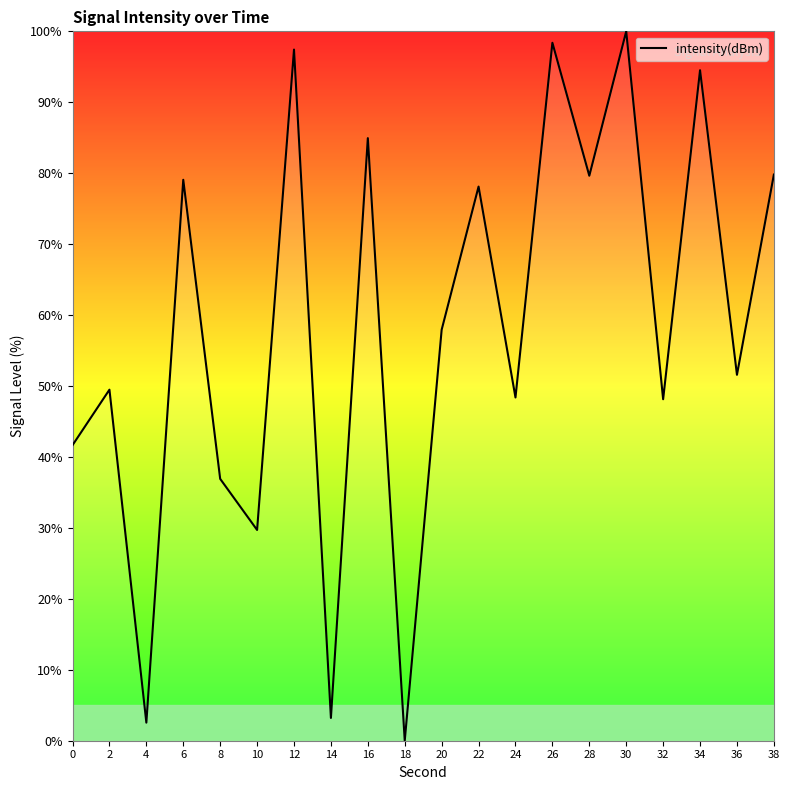

Which has a higher value, 26 or 24?

26